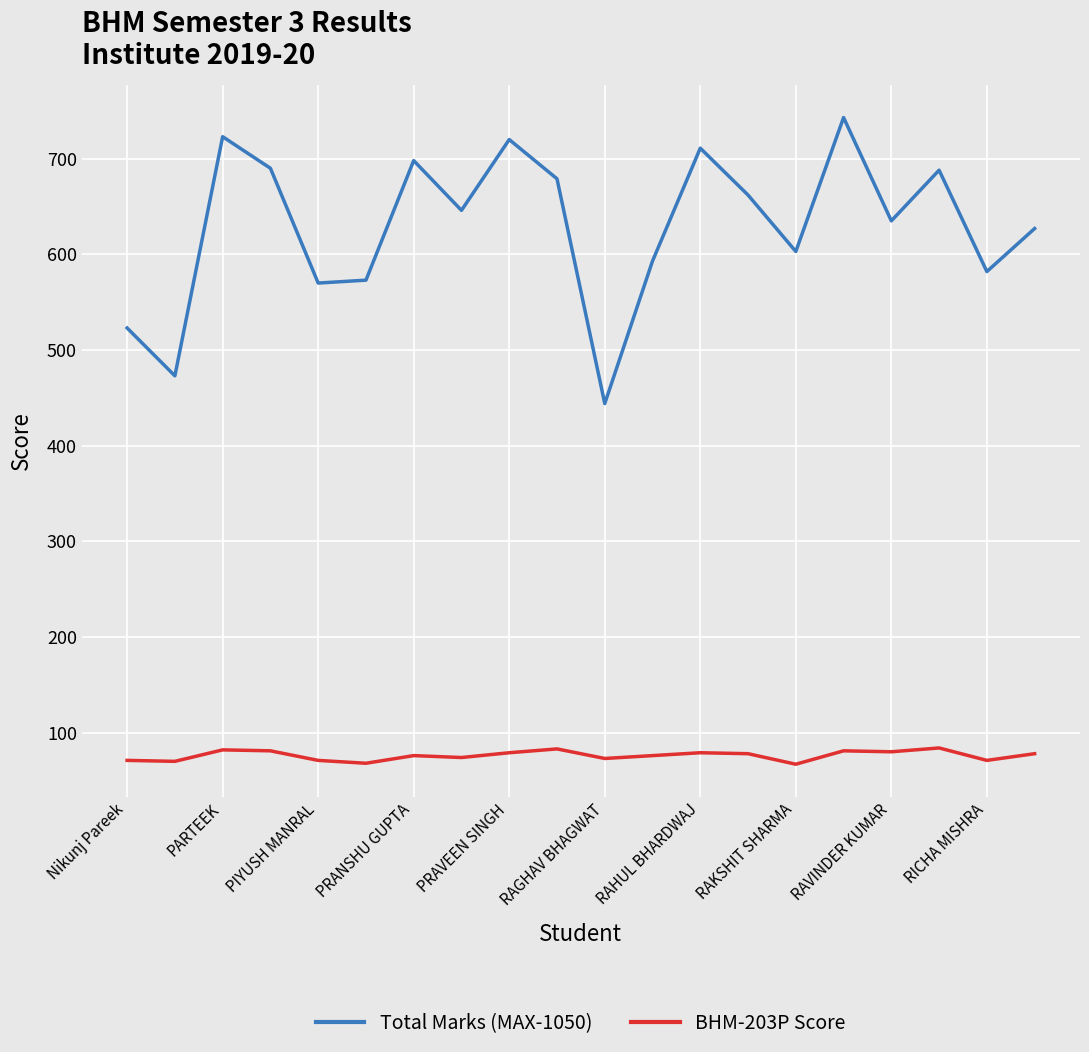

Which series has the widest spread of values?

Total Marks (MAX-1050)